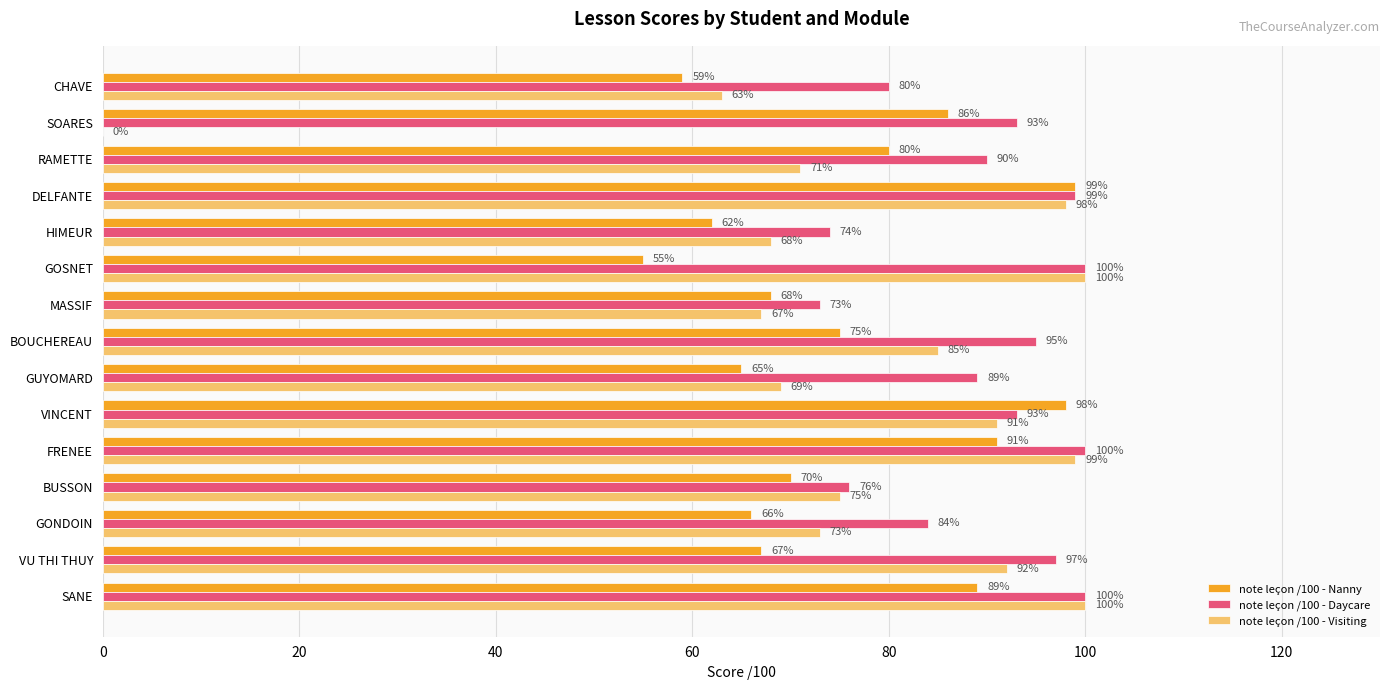

What is the sum of all note leçon /100 - Nanny values?

1130